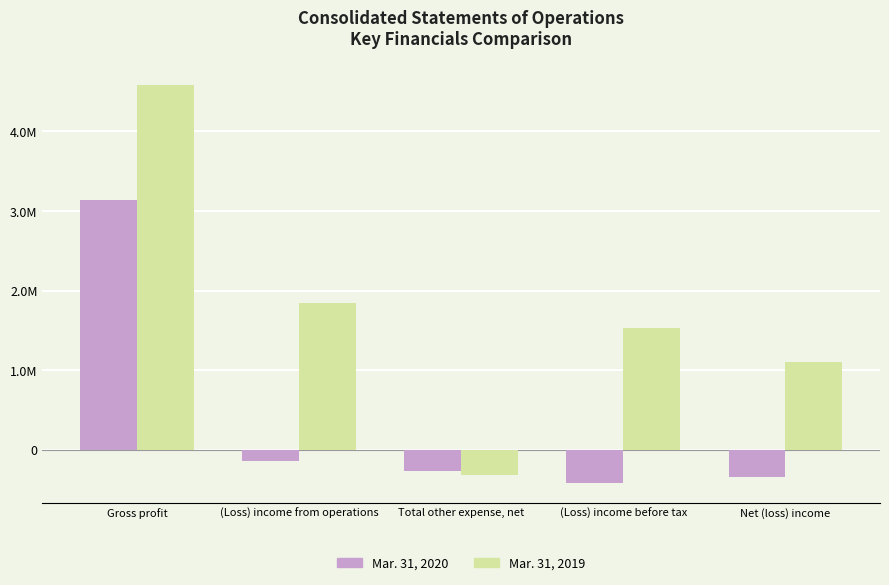

What value does the Mar. 31, 2019 series have at Net (loss) income?

1100676